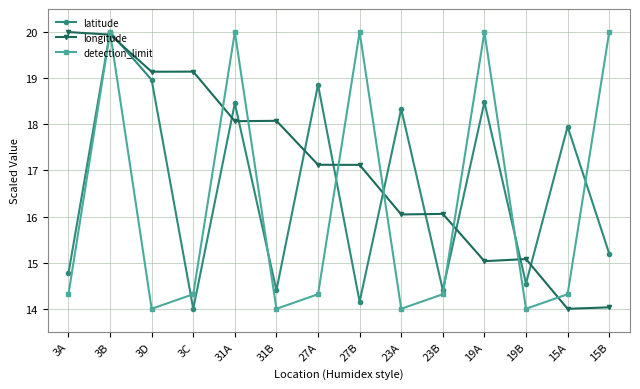

At which category does longitude reach its first local valley?

3D